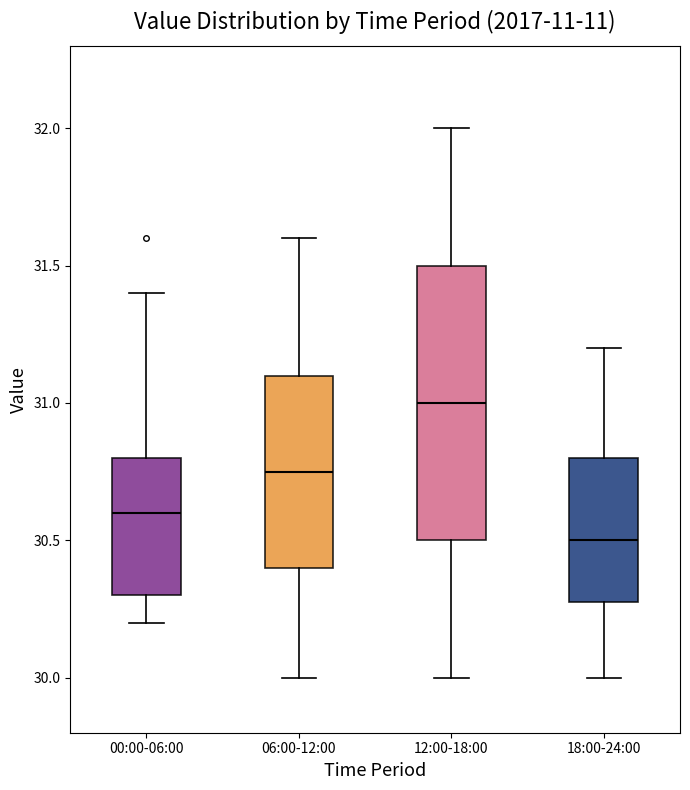

Reading left to right, transcribe this box plot: for each box, give where its median line is, the range the box spans, and where its two whiskers end, as read against the y-axis. The values are not printed on the chart, so give them approximately, as read against the axis.

00:00-06:00: median 30.60, box 30.30 to 30.80, whiskers 30.20 to 31.40
06:00-12:00: median 30.75, box 30.40 to 31.10, whiskers 30.00 to 31.60
12:00-18:00: median 31.00, box 30.50 to 31.50, whiskers 30.00 to 32.00
18:00-24:00: median 30.50, box 30.30 to 30.80, whiskers 30.00 to 31.20